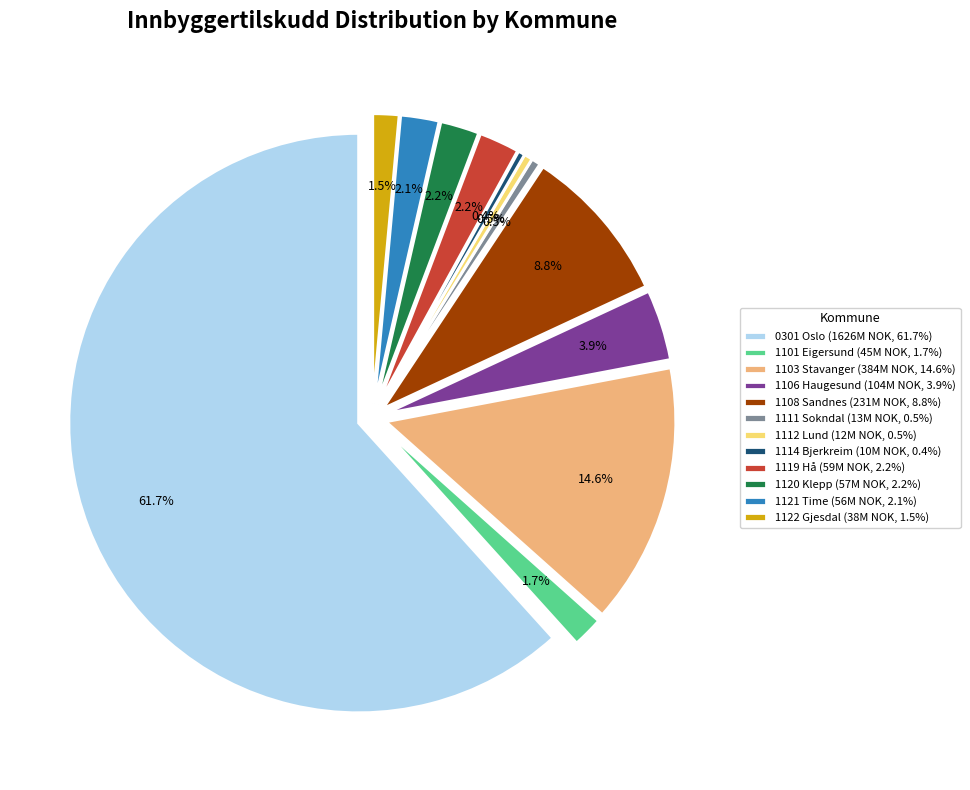

What percentage do 1101 Eigersund and 1119 Hå together represent?

4.0%